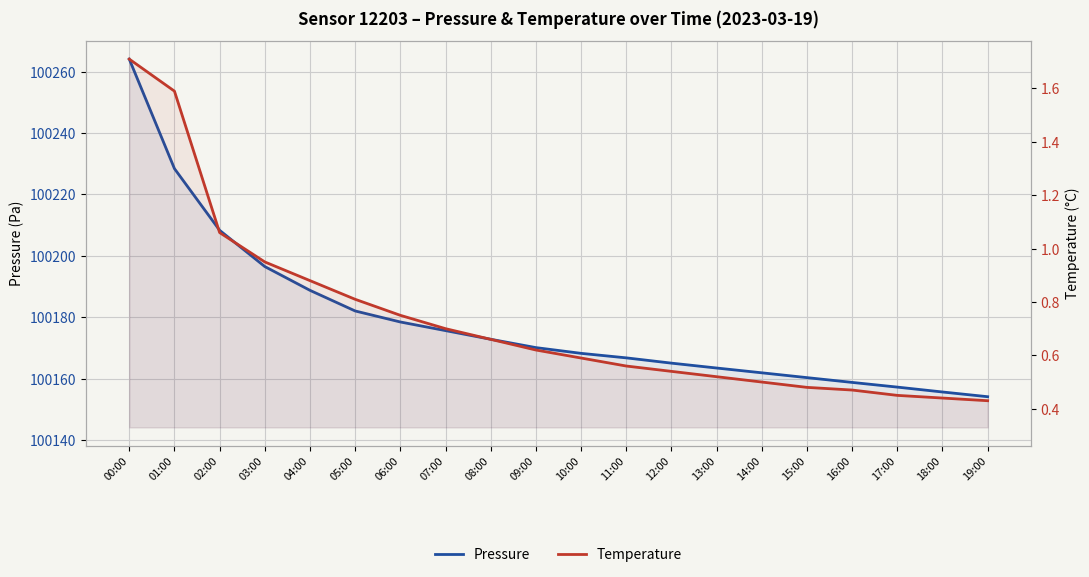

Rank the series by their maximum value, from highest to lowest.

Pressure, Temperature